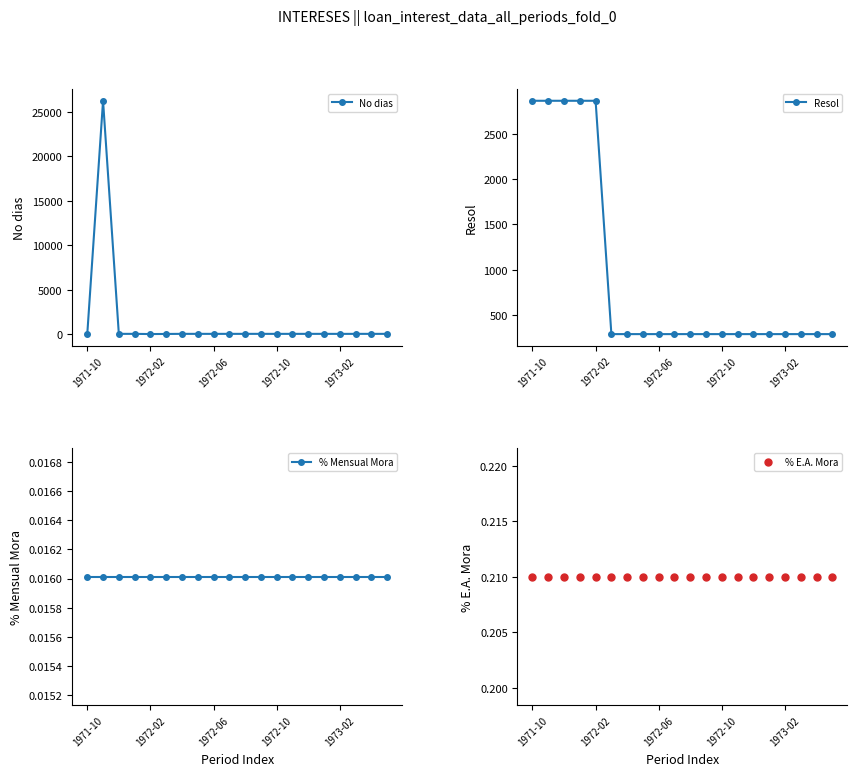

What is the maximum value for No dias?

26268